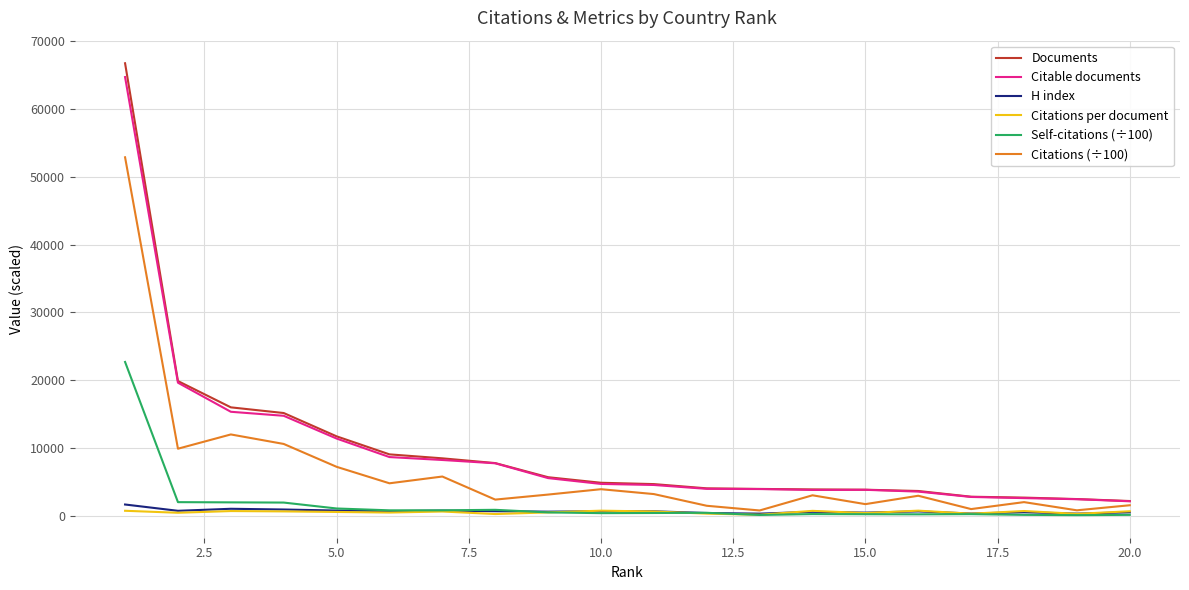

How many values in the Citations (÷100) series exceed 3178?

10